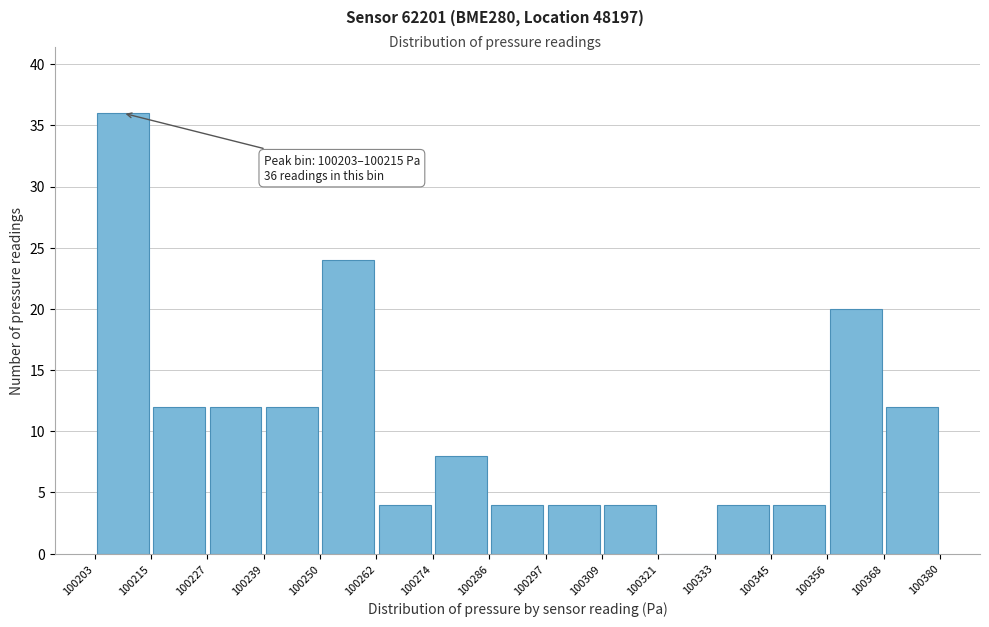

Which range on the x-axis has the tallest bar?

100203 to 100215